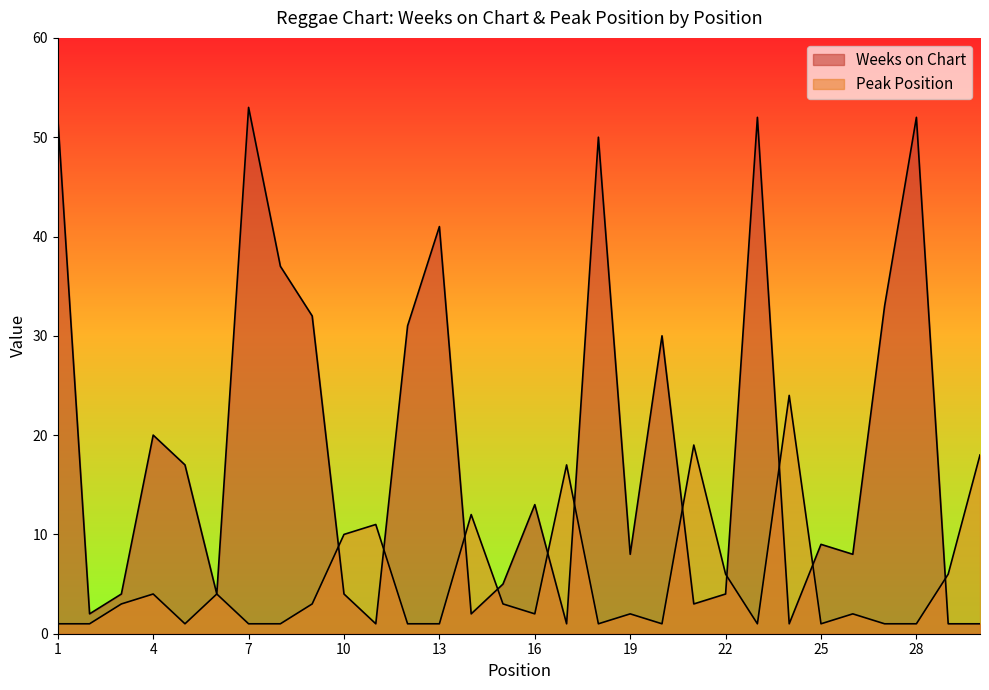

How many data points does each series have?

30